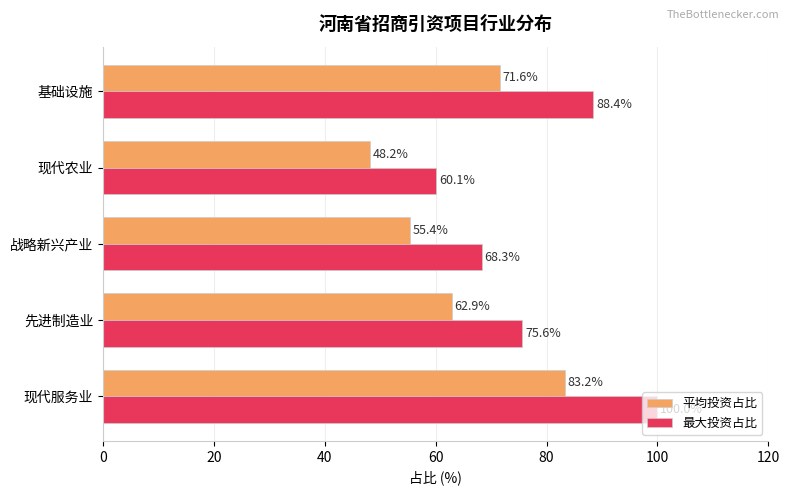

The 最大投资占比 series shows 131.0 at 先进制造业. True or false?

False